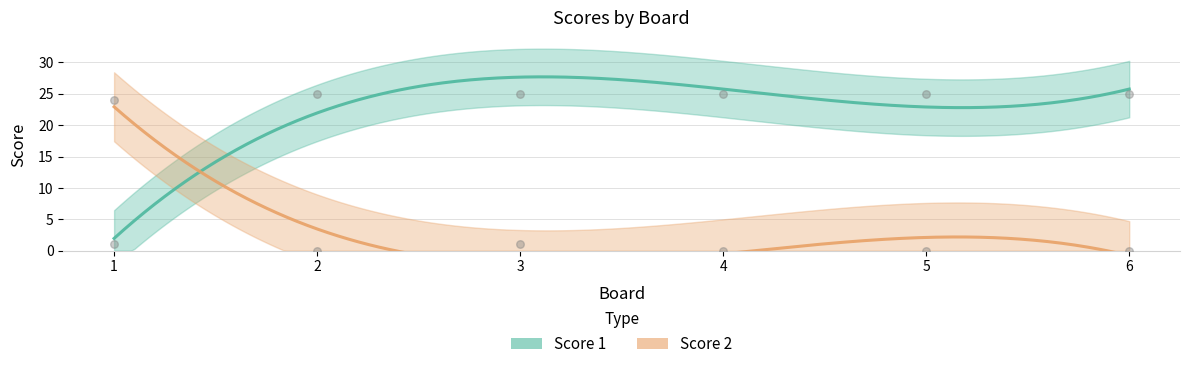

What is the total value across all series at 6?

25